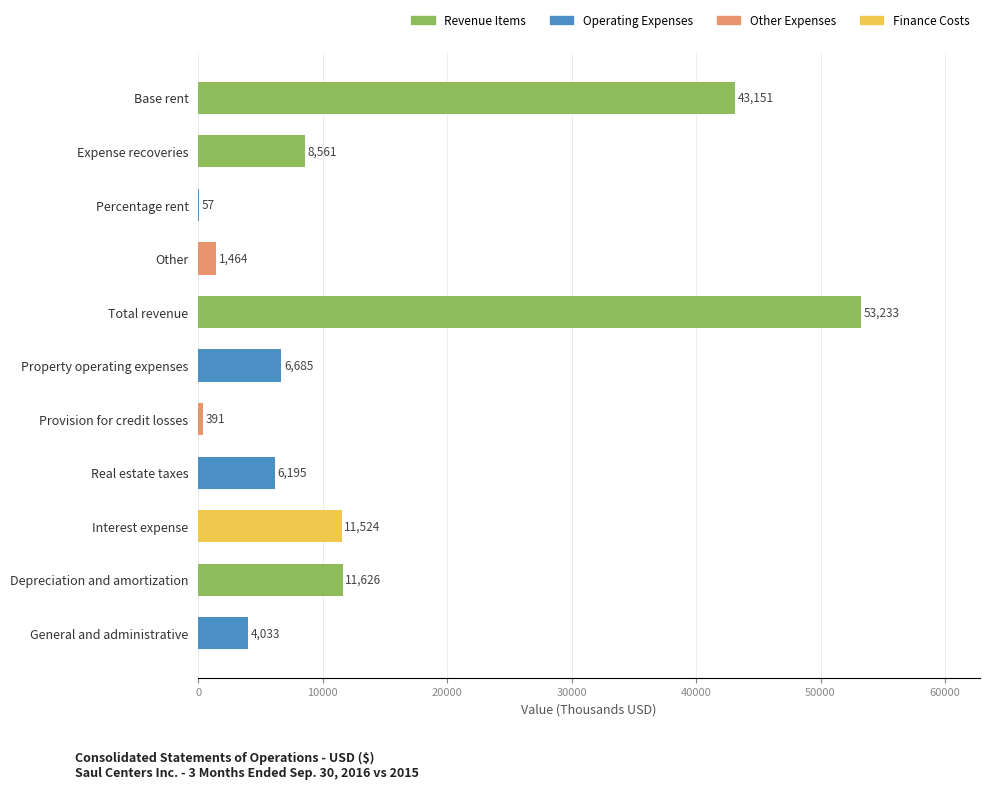

What is the change in value from Base rent to Percentage rent?

-43094